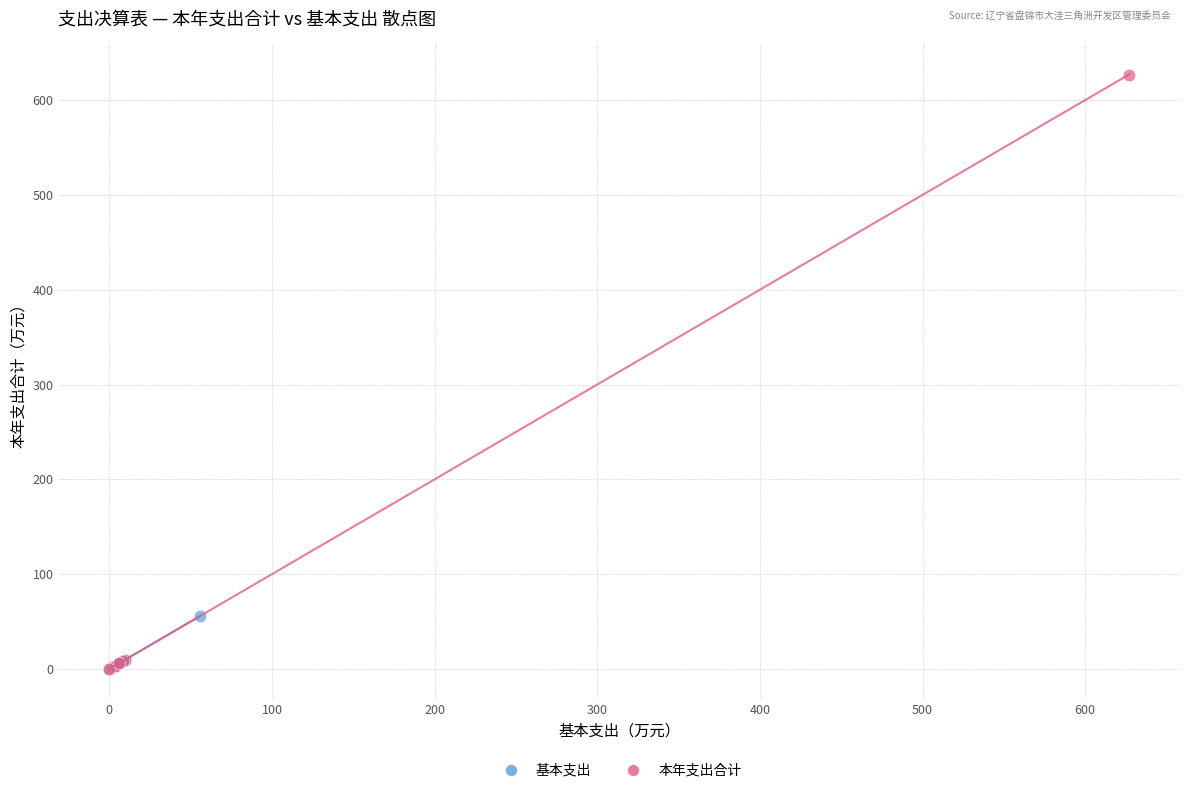

Which series reaches the maximum Y coordinate?

本年支出合计